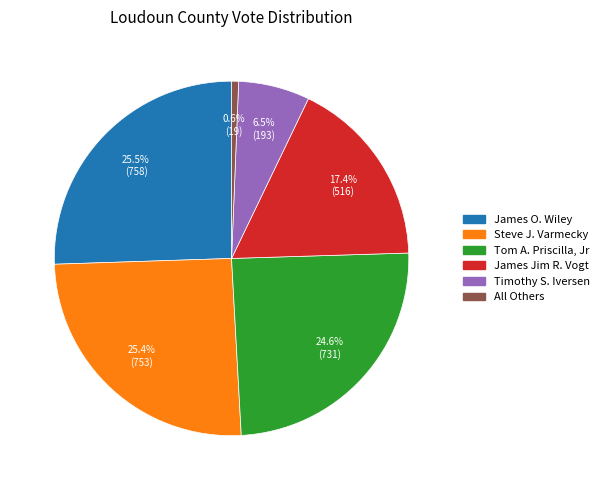

Do James O. Wiley and James Jim R. Vogt together represent more than half of the pie?

No